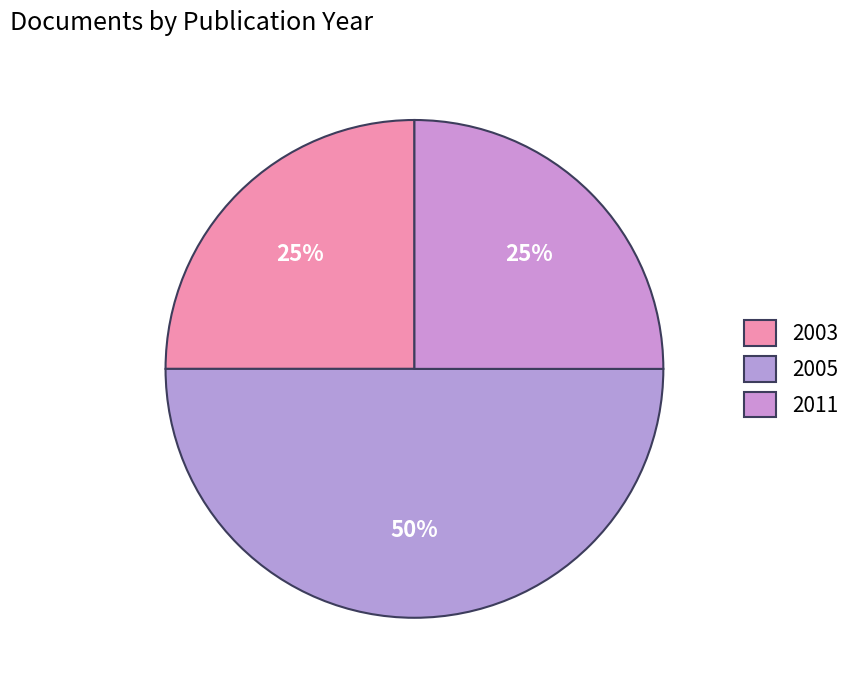

How many slices are in this pie chart?

3